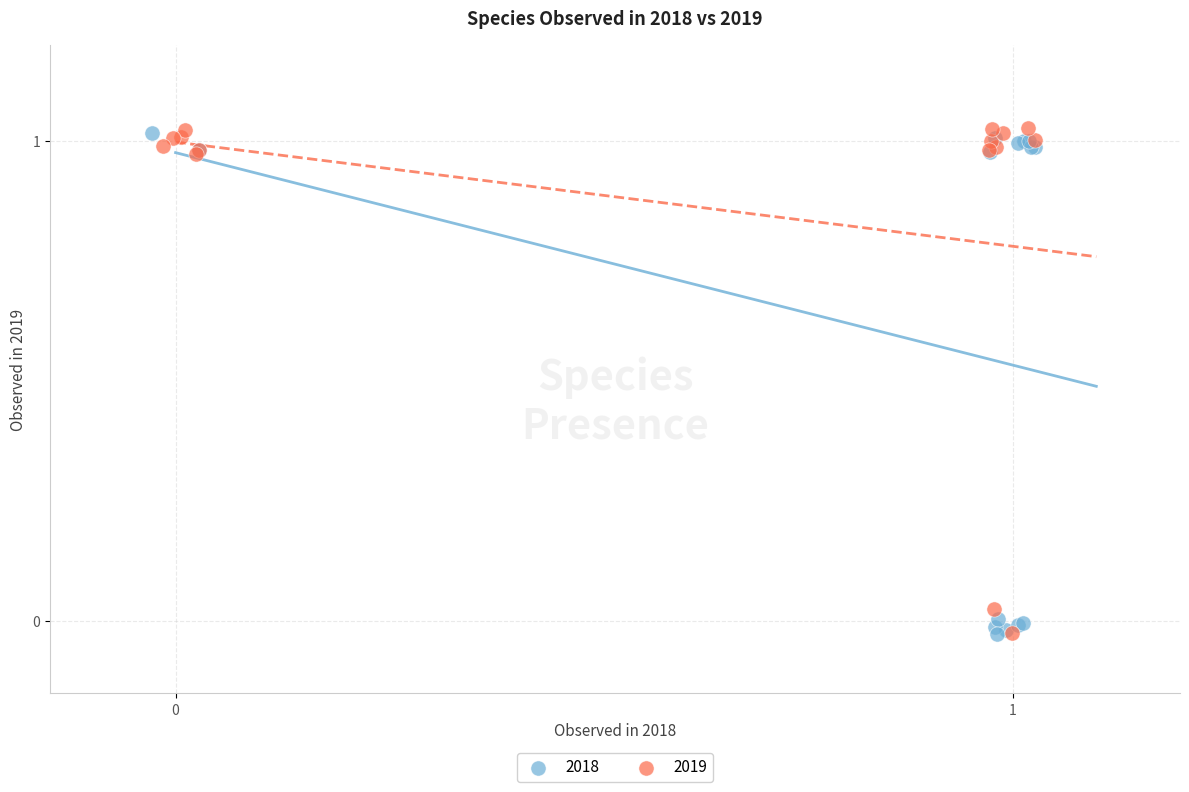

What are all the series names shown in the legend?

2018, 2019